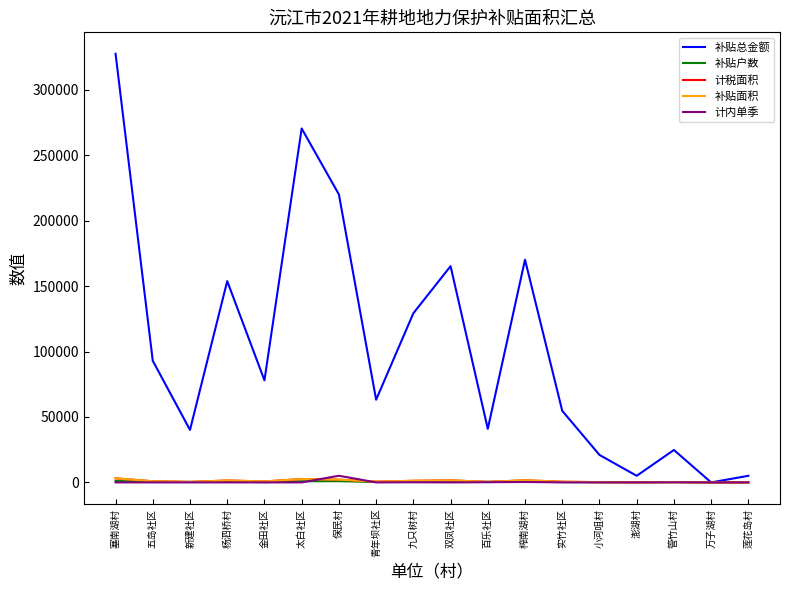

Is this an area chart (filled region under the line)?

No